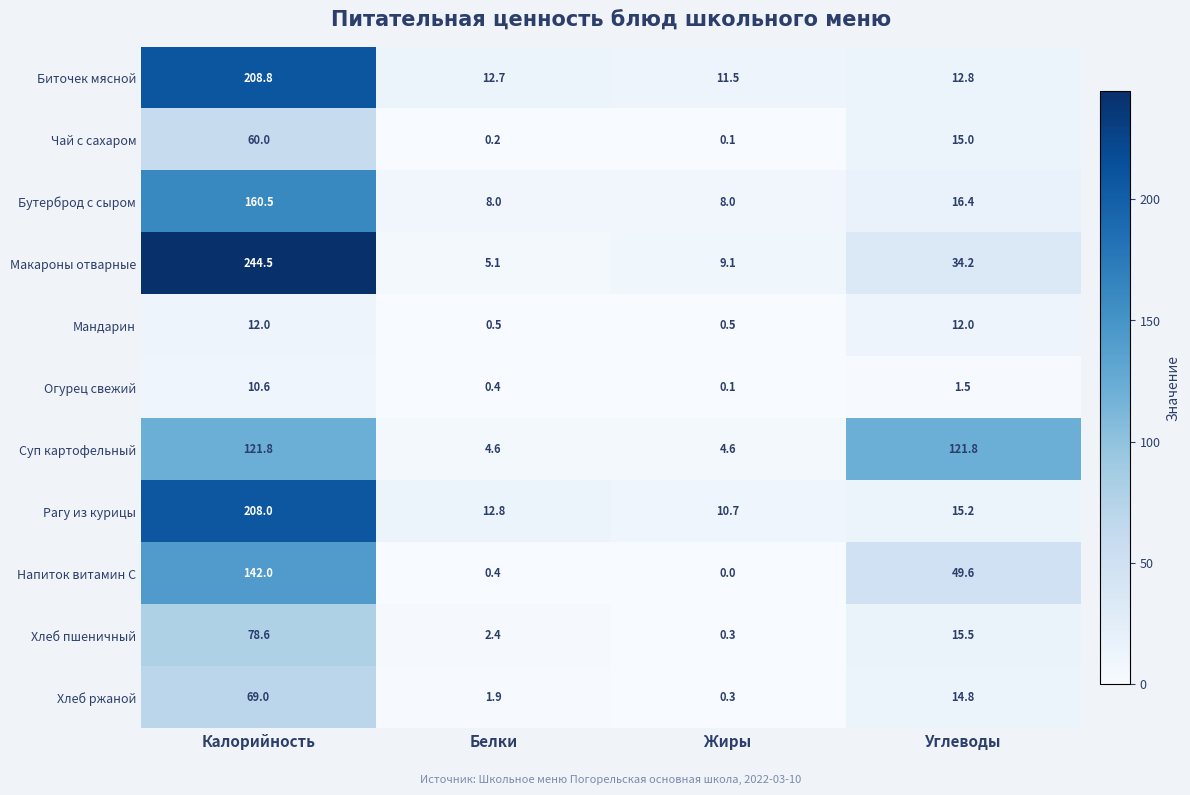

Between Белки and Углеводы, which series saw the biggest shift?

Суп картофельный